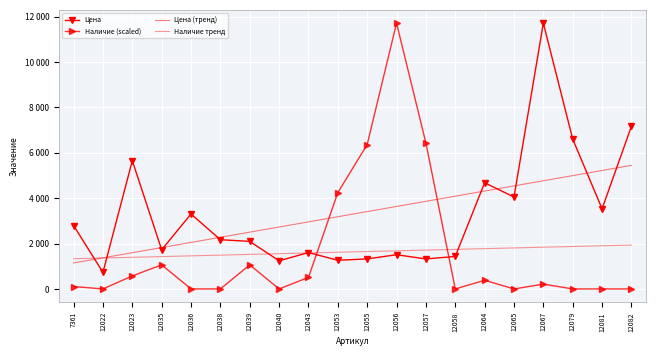

What is the value of the Наличие тренд point at the 15th from the left?

1774.7